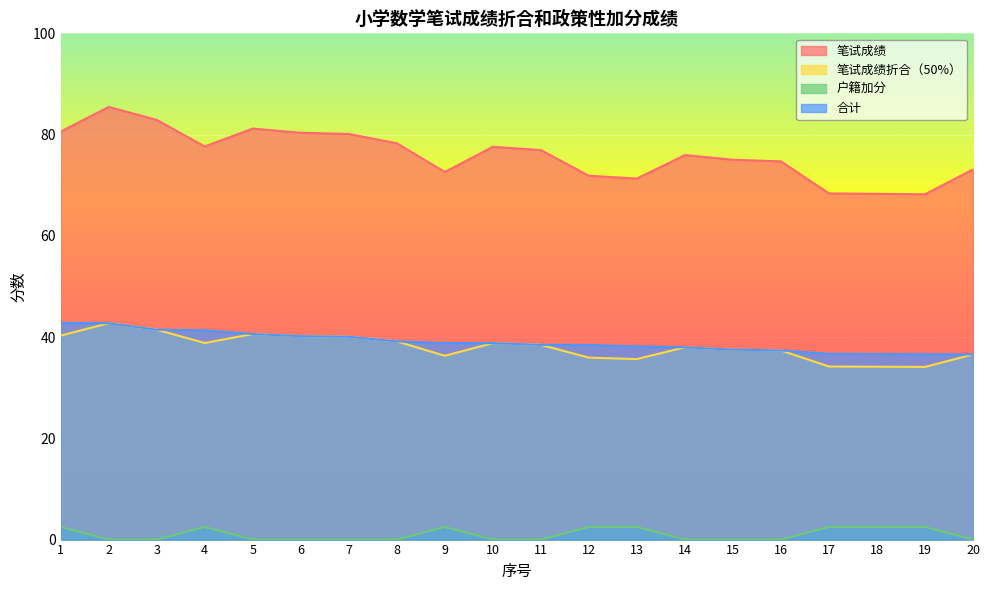

What is the difference between the maximum and second lowest values in the 合计 series?

6.2